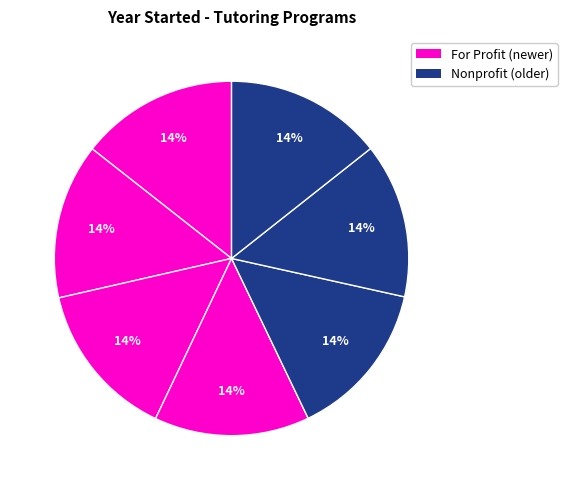

How many segments does this pie chart have?

7